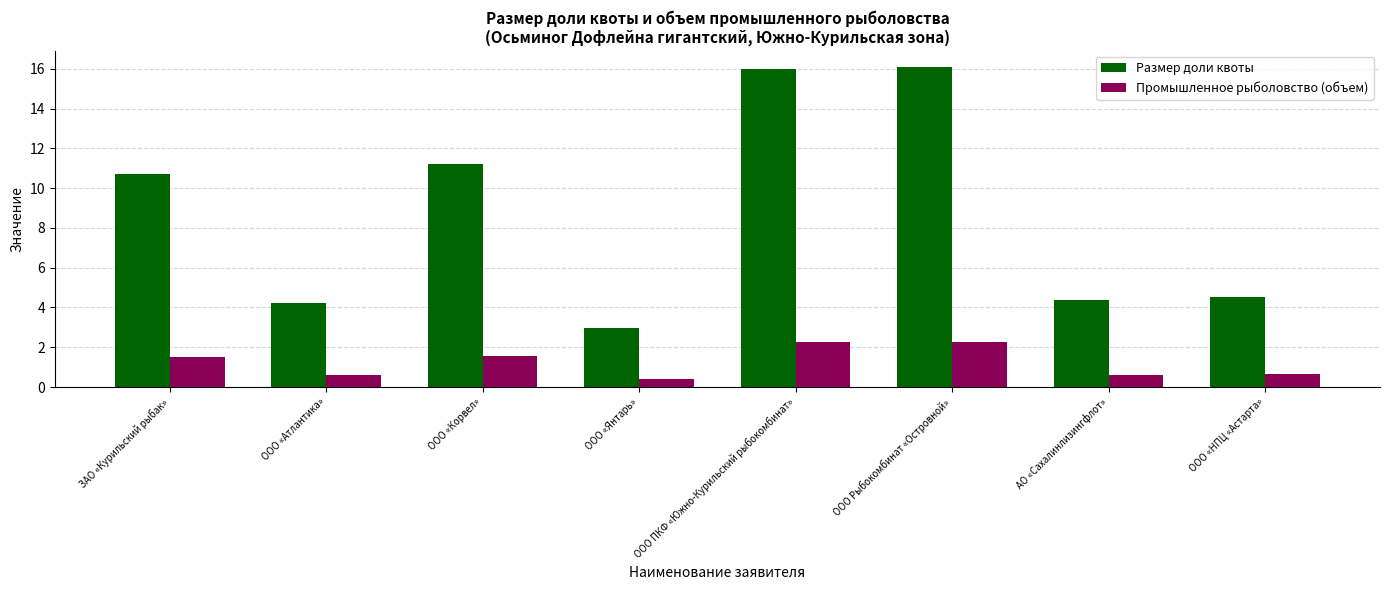

Where does the Размер доли квоты series first go above 10?

ЗАО «Курильский рыбак»